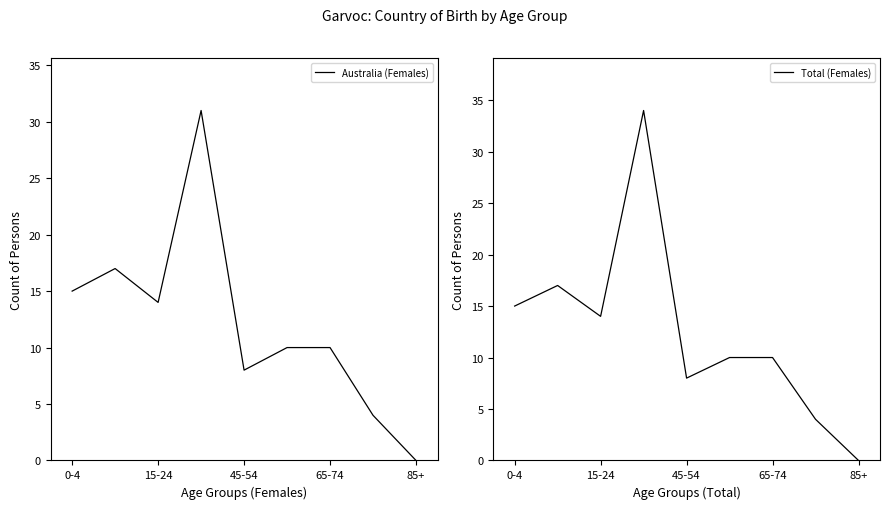

What is the highest value of the Australia (Females) series?

31